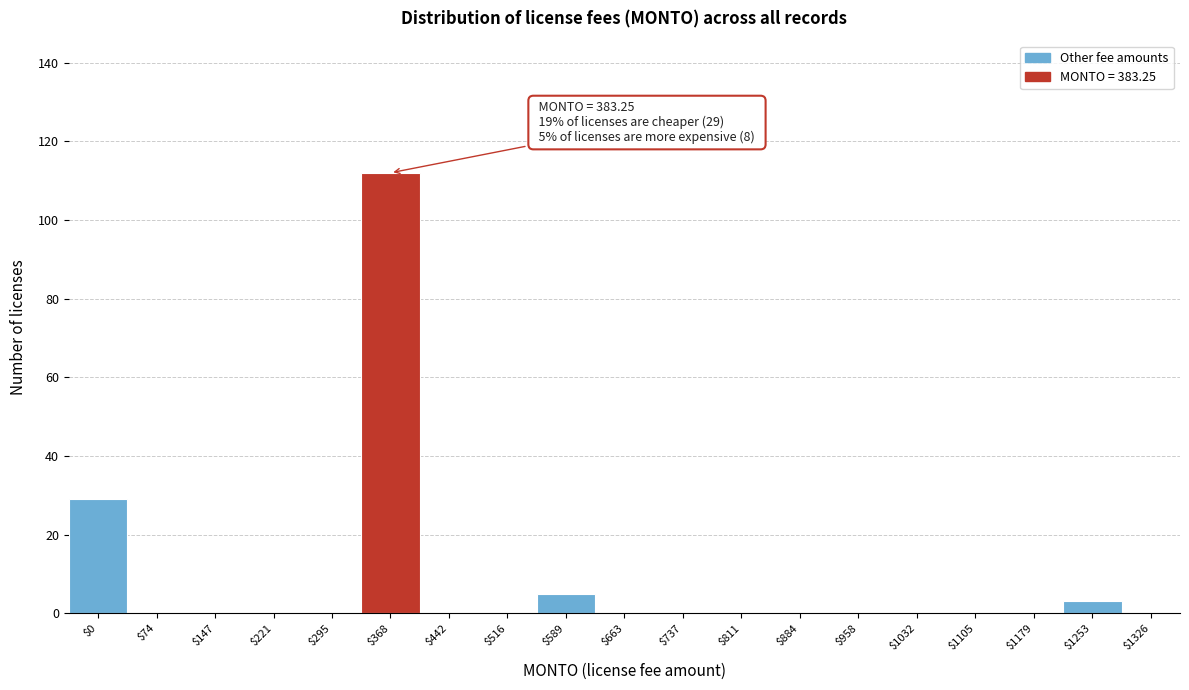

What is the greatest value displayed?

112